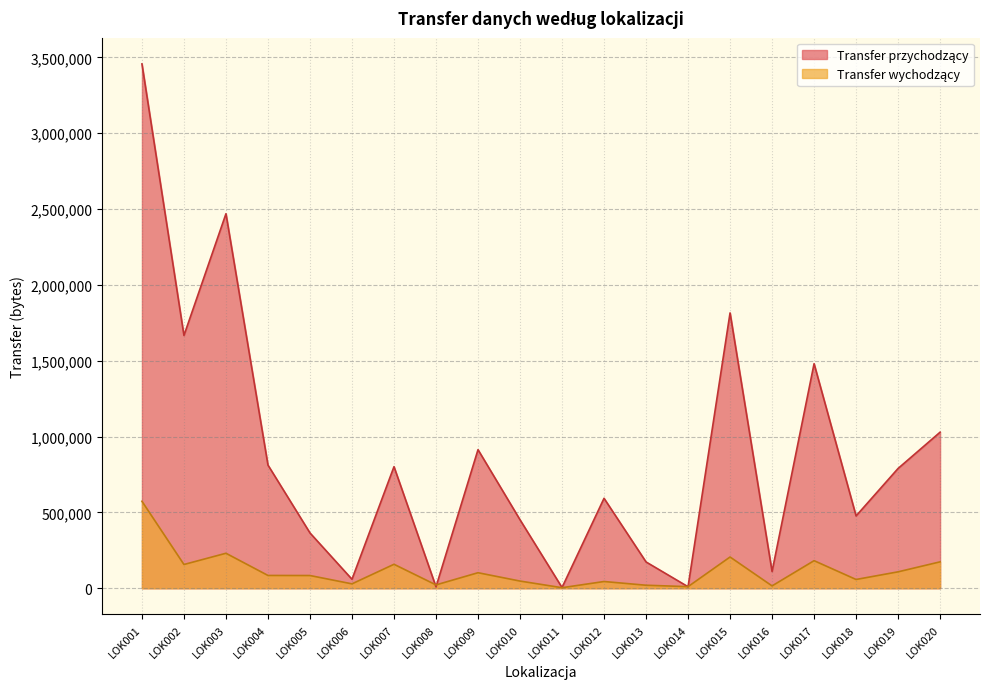

List the labels in order of Transfer przychodzący value, smallest first.

LOK011, LOK008, LOK014, LOK006, LOK016, LOK013, LOK005, LOK010, LOK018, LOK012, LOK019, LOK007, LOK004, LOK009, LOK020, LOK017, LOK002, LOK015, LOK003, LOK001